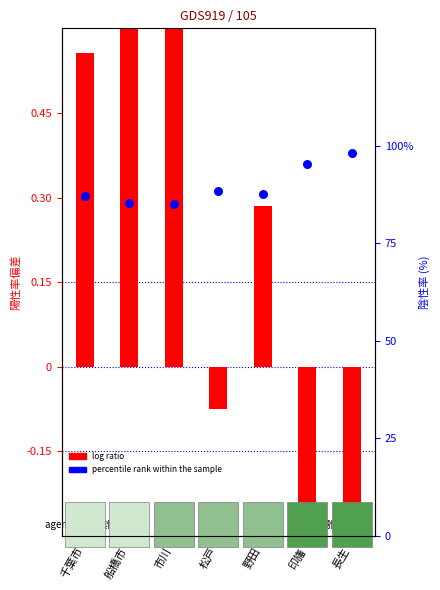

Which series has the largest total across all categories?

percentile rank within the sample